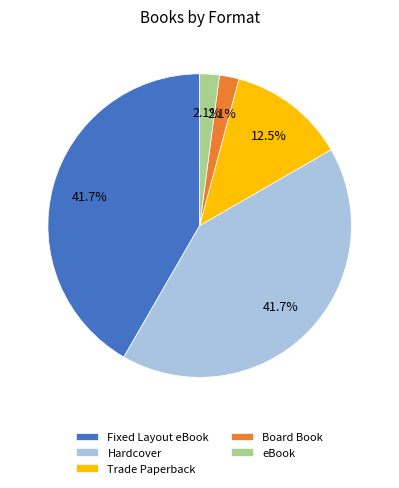

To the nearest percent, what is the average slice percentage?

20%